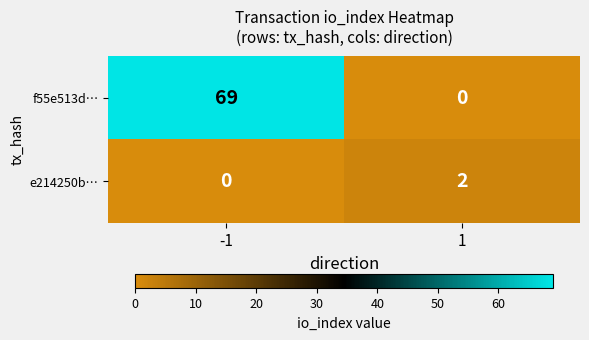

What is the highest value of the f55e513d… series?

69